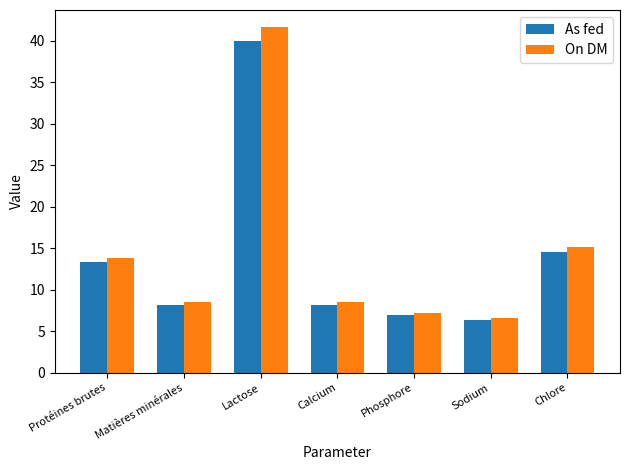

What is the value of the On DM bar at the 5th from the left?

7.2